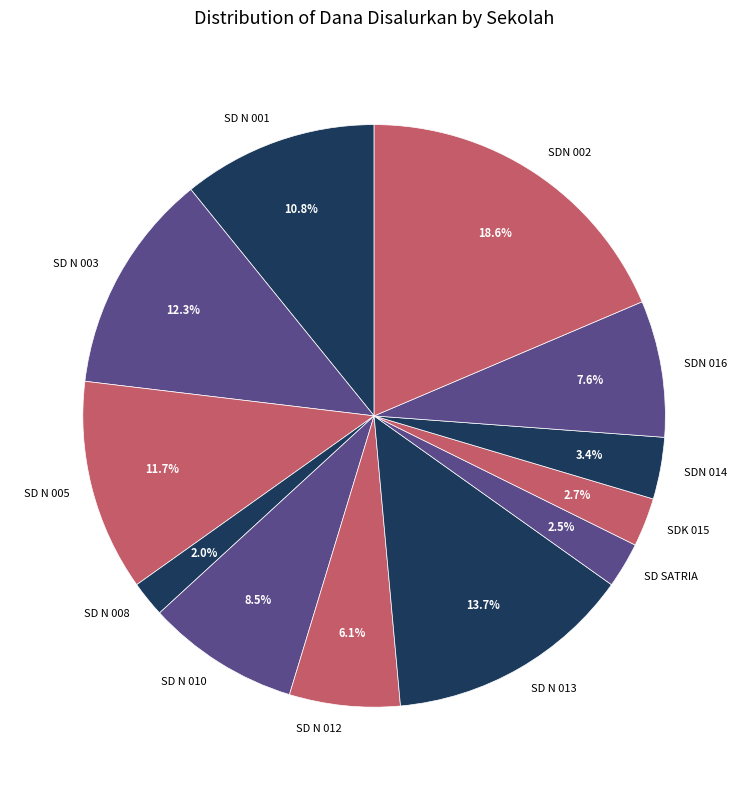

How many slices are in this pie chart?

12